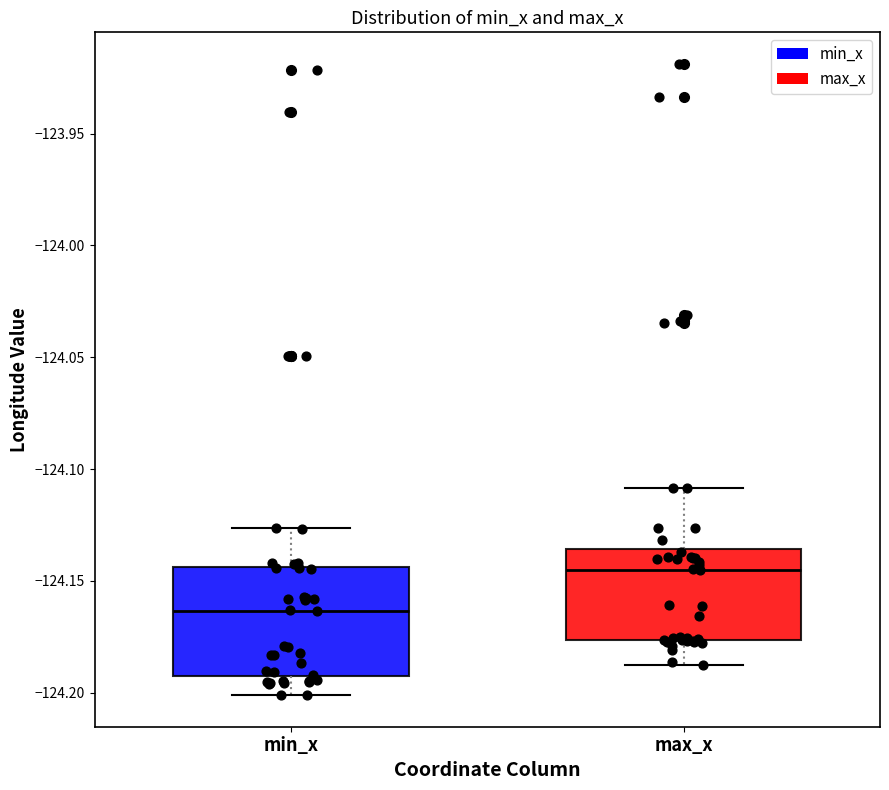

Reading left to right, read every box against the y-axis: the position of its median line, the range the box covers, and the ends of its whiskers. The values are not printed on the chart, so give them approximately, as read against the axis.

min_x: median -124.165, box -124.195 to -124.145, whiskers -124.200 to -124.125
max_x: median -124.145, box -124.175 to -124.135, whiskers -124.190 to -124.110